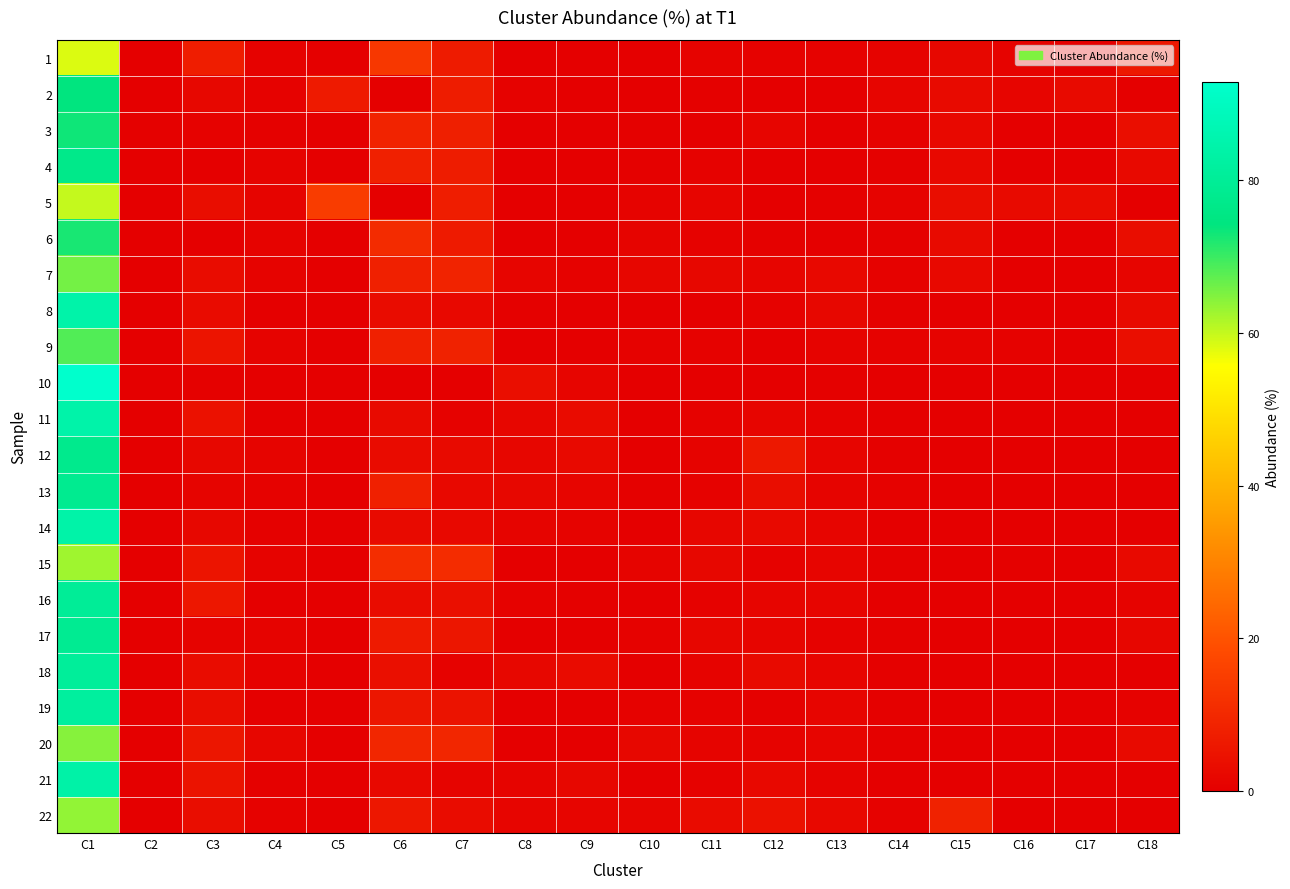

Reading right to left, what are all the values shown in this chart?

1: C18=6.2	C17=0.0	C16=1.0	C15=1.8	C14=1.0	C13=0.7	C12=0.7	C11=1.0	C10=0.3	C9=0.2	C8=0.3	C7=6.9	C6=13.5	C5=0.0	C4=0.7	C3=7.4	C2=0.1	C1=58.3
2: C18=0.0	C17=2.5	C16=1.3	C15=2.7	C14=1.4	C13=0.1	C12=0.1	C11=0.4	C10=0.3	C9=0.0	C8=0.7	C7=7.0	C6=0.0	C5=6.5	C4=0.6	C3=1.9	C2=0.1	C1=74.2
3: C18=3.5	C17=0.0	C16=0.0	C15=2.0	C14=0.7	C13=0.3	C12=1.5	C11=0.3	C10=0.5	C9=0.0	C8=0.2	C7=7.7	C6=8.5	C5=0.0	C4=0.5	C3=0.7	C2=0.4	C1=73.2
4: C18=2.4	C17=0.0	C16=0.0	C15=2.1	C14=0.5	C13=0.2	C12=0.3	C11=0.7	C10=0.4	C9=0.1	C8=0.2	C7=7.0	C6=8.1	C5=0.1	C4=0.9	C3=0.3	C2=0.0	C1=76.8
5: C18=0.0	C17=3.1	C16=2.6	C15=3.4	C14=1.0	C13=0.5	C12=0.2	C11=1.6	C10=1.0	C9=0.1	C8=0.1	C7=7.2	C6=0.0	C5=14.8	C4=1.1	C3=3.4	C2=0.0	C1=59.9
6: C18=3.3	C17=0.0	C16=0.1	C15=2.7	C14=0.4	C13=0.1	C12=0.4	C11=0.8	C10=1.1	C9=0.0	C8=0.2	C7=6.4	C6=10.5	C5=0.0	C4=1.1	C3=0.3	C2=0.1	C1=72.5
7: C18=1.3	C17=0.0	C16=0.0	C15=2.1	C14=0.7	C13=2.3	C12=1.6	C11=1.9	C10=1.6	C9=0.6	C8=1.3	C7=8.6	C6=8.2	C5=0.0	C4=1.0	C3=3.2	C2=0.0	C1=65.7
8: C18=2.6	C17=0.0	C16=0.0	C15=0.1	C14=0.4	C13=1.9	C12=0.9	C11=0.3	C10=0.2	C9=0.2	C8=0.5	C7=2.3	C6=3.1	C5=0.0	C4=0.3	C3=2.7	C2=0.0	C1=84.5
9: C18=3.7	C17=0.0	C16=0.8	C15=1.1	C14=0.7	C13=1.0	C12=0.2	C11=0.7	C10=0.7	C9=0.1	C8=0.1	C7=8.4	C6=7.9	C5=0.0	C4=1.0	C3=5.0	C2=0.3	C1=68.2
10: C18=0.0	C17=0.0	C16=0.0	C15=0.0	C14=0.1	C13=0.4	C12=0.1	C11=0.1	C10=0.3	C9=1.4	C8=3.6	C7=0.3	C6=0.2	C5=0.0	C4=0.0	C3=0.5	C2=0.0	C1=92.9
11: C18=0.0	C17=0.0	C16=0.0	C15=0.1	C14=0.1	C13=0.7	C12=1.4	C11=0.7	C10=0.2	C9=2.8	C8=1.8	C7=0.7	C6=2.5	C5=0.0	C4=0.3	C3=4.2	C2=0.1	C1=84.4
12: C18=0.0	C17=0.0	C16=0.0	C15=0.2	C14=0.5	C13=1.5	C12=6.0	C11=0.9	C10=0.3	C9=2.4	C8=1.7	C7=2.7	C6=2.8	C5=0.0	C4=1.2	C3=1.9	C2=0.1	C1=77.7
13: C18=0.0	C17=0.0	C16=0.0	C15=0.1	C14=0.7	C13=1.2	C12=3.3	C11=0.8	C10=0.4	C9=1.4	C8=2.0	C7=2.0	C6=8.2	C5=0.0	C4=0.6	C3=1.1	C2=0.0	C1=78.2
14: C18=0.0	C17=0.0	C16=0.0	C15=0.2	C14=0.2	C13=1.3	C12=2.5	C11=1.6	C10=0.3	C9=0.9	C8=1.2	C7=2.2	C6=2.7	C5=0.0	C4=0.5	C3=1.9	C2=0.0	C1=84.3
15: C18=2.4	C17=0.0	C16=0.4	C15=0.1	C14=0.5	C13=1.5	C12=0.8	C11=1.9	C10=1.2	C9=0.1	C8=0.3	C7=10.7	C6=11.1	C5=0.0	C4=1.0	C3=5.2	C2=0.0	C1=62.7
16: C18=1.0	C17=0.0	C16=0.0	C15=0.1	C14=0.3	C13=1.6	C12=1.5	C11=0.8	C10=0.3	C9=0.4	C8=0.8	C7=3.8	C6=3.1	C5=0.0	C4=0.3	C3=5.6	C2=0.0	C1=80.2
17: C18=1.8	C17=0.0	C16=0.0	C15=0.1	C14=0.4	C13=0.7	C12=1.5	C11=1.7	C10=0.7	C9=0.1	C8=0.2	C7=5.5	C6=6.5	C5=0.0	C4=1.0	C3=0.9	C2=0.1	C1=78.7
18: C18=0.0	C17=0.0	C16=0.0	C15=0.3	C14=0.4	C13=1.4	C12=2.7	C11=1.0	C10=0.3	C9=2.8	C8=1.8	C7=0.9	C6=3.9	C5=0.0	C4=0.6	C3=3.1	C2=0.0	C1=80.8
19: C18=0.6	C17=0.0	C16=0.0	C15=0.1	C14=0.4	C13=1.4	C12=0.5	C11=0.6	C10=0.6	C9=0.1	C8=0.1	C7=4.9	C6=5.5	C5=0.0	C4=0.1	C3=3.3	C2=0.1	C1=81.8
20: C18=2.6	C17=0.0	C16=0.0	C15=0.1	C14=0.5	C13=1.6	C12=0.9	C11=1.3	C10=1.9	C9=0.1	C8=0.2	C7=9.5	C6=9.3	C5=0.0	C4=1.7	C3=5.5	C2=0.2	C1=64.5
21: C18=0.0	C17=0.0	C16=0.0	C15=0.1	C14=0.1	C13=1.0	C12=2.2	C11=0.9	C10=0.3	C9=1.8	C8=1.1	C7=1.1	C6=2.2	C5=0.0	C4=0.5	C3=4.7	C2=0.0	C1=83.9
22: C18=0.0	C17=0.0	C16=0.0	C15=8.4	C14=0.8	C13=2.1	C12=4.4	C11=3.1	C10=1.4	C9=1.5	C8=1.4	C7=3.2	C6=5.9	C5=0.0	C4=0.7	C3=3.4	C2=0.1	C1=63.6